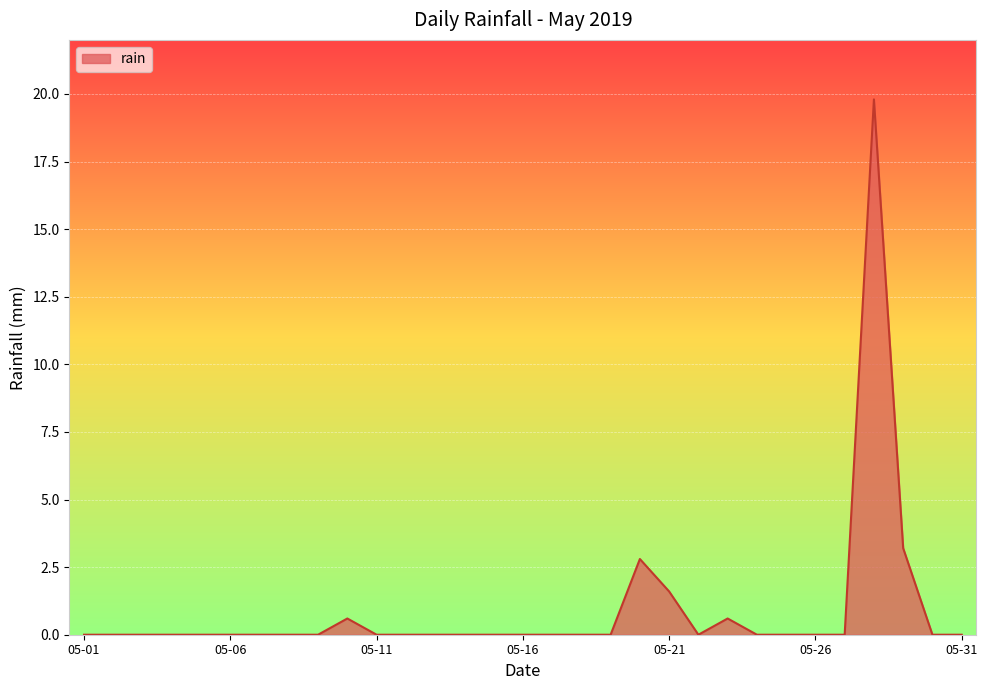

What is the greatest value displayed?

19.8